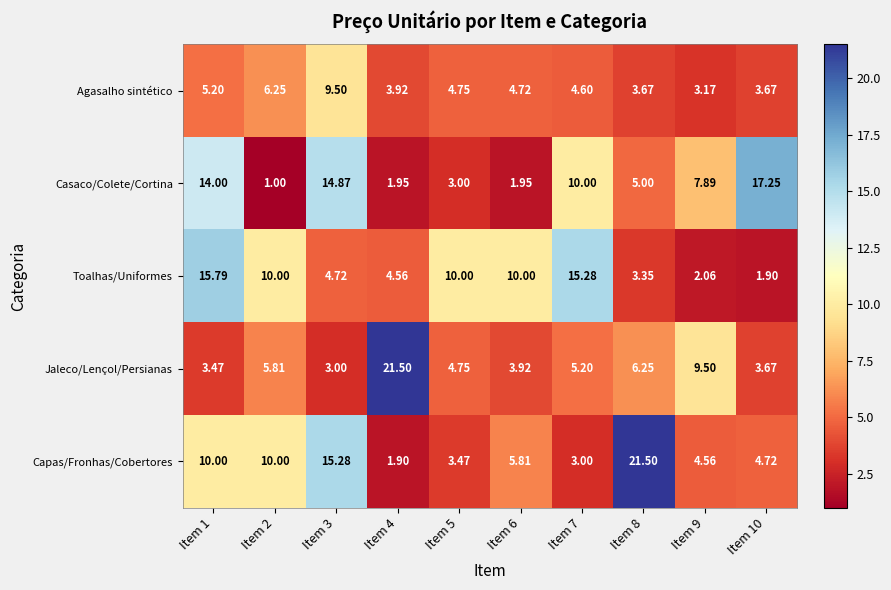

Which series changed the most between Item 5 and Item 7?

Casaco/Colete/Cortina